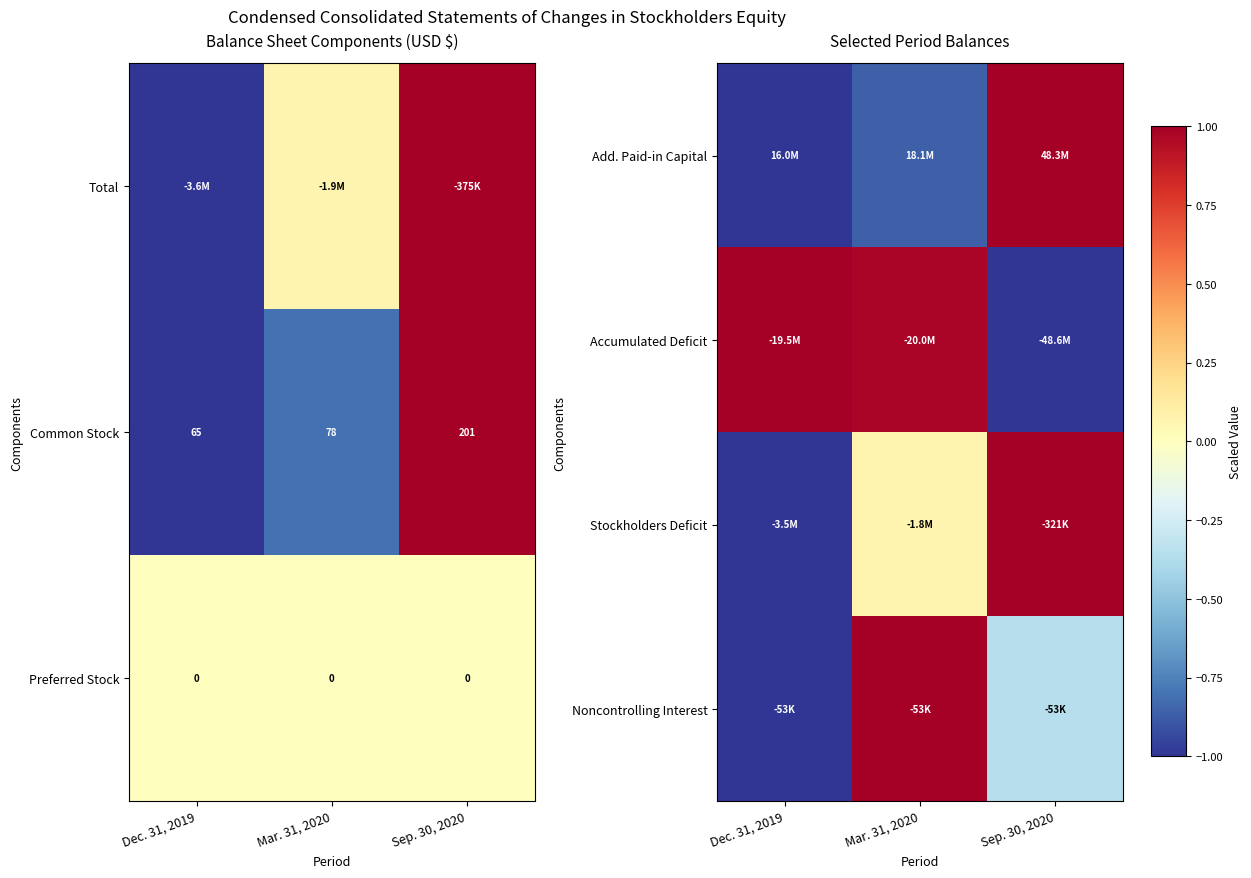

Is the value of Preferred Stock at Sep. 30, 2020 greater than the value of Common Stock at Mar. 31, 2020?

No